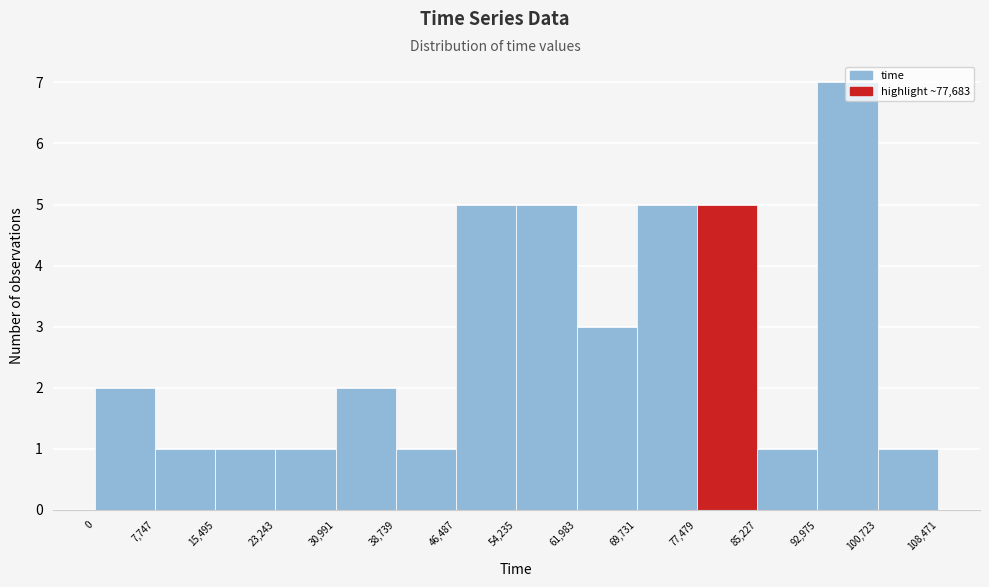

Reading left to right, list every bar in this chart as the range it spans on the x-axis followed by its height. The values are not printed on the chart, so give them approximately, as read against the axis.

0 to 7,747: 2
7,747 to 15,495: 1
15,495 to 23,243: 1
23,243 to 30,991: 1
30,991 to 38,739: 2
38,739 to 46,487: 1
46,487 to 54,235: 5
54,235 to 61,983: 5
61,983 to 69,731: 3
69,731 to 77,479: 5
77,479 to 85,227: 5
85,227 to 92,975: 1
92,975 to 100,723: 7
100,723 to 108,471: 1